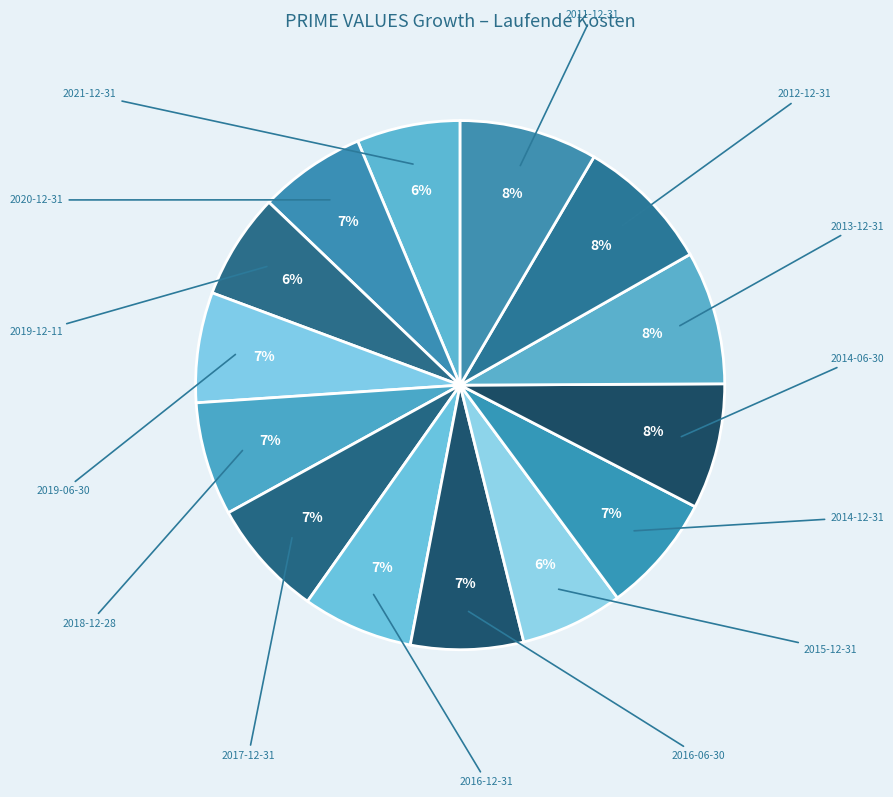

What is the total percentage of 2014-06-30 and 2020-12-31?

14.2%